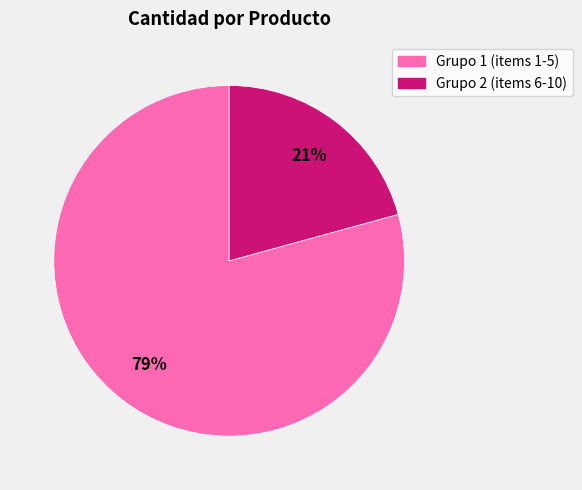

Does any single category account for the majority?

Yes